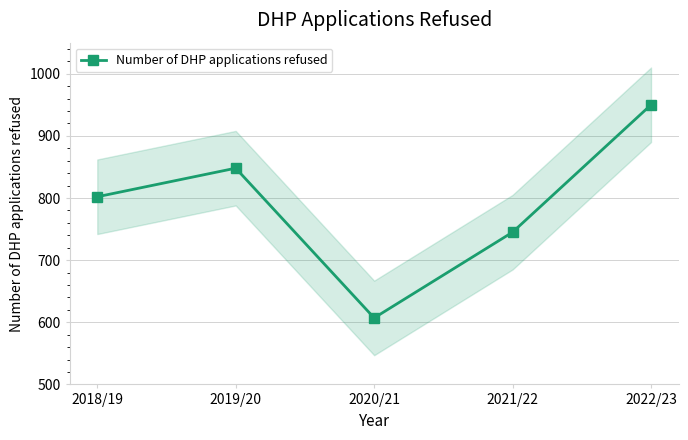

List the labels in order of value, largest first.

2022/23, 2019/20, 2018/19, 2021/22, 2020/21